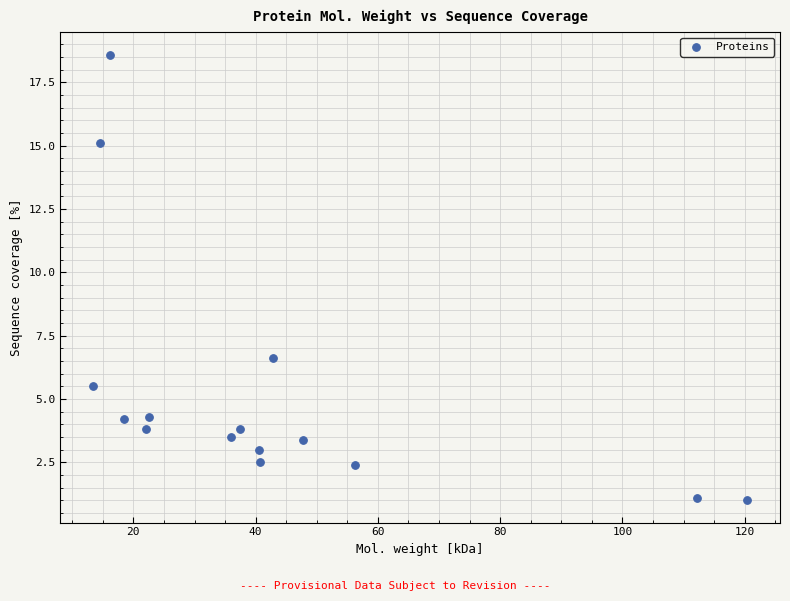

What Y value in the scatter plot is closest to 9?

6.6